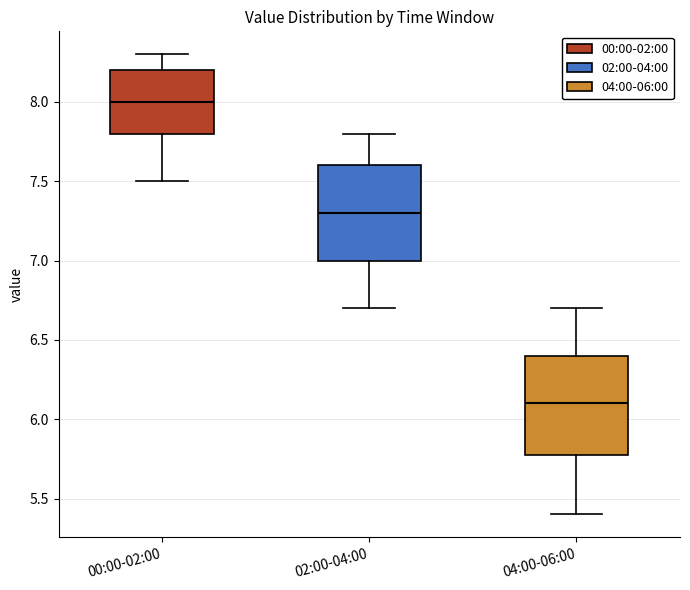

Reading left to right, read every box against the y-axis: the position of its median line, the range the box covers, and the ends of its whiskers. The values are not printed on the chart, so give them approximately, as read against the axis.

00:00-02:00: median 8.0, box 7.8 to 8.2, whiskers 7.5 to 8.3
02:00-04:00: median 7.3, box 7.0 to 7.6, whiskers 6.7 to 7.8
04:00-06:00: median 6.1, box 5.8 to 6.4, whiskers 5.4 to 6.7